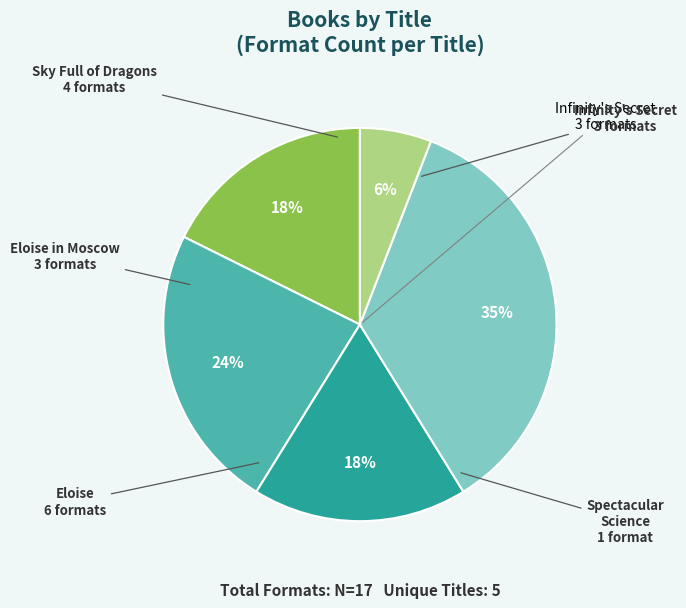

To the nearest percent, what is the difference between the Infinity's Secret and Eloise in Moscow slice percentages?

0%